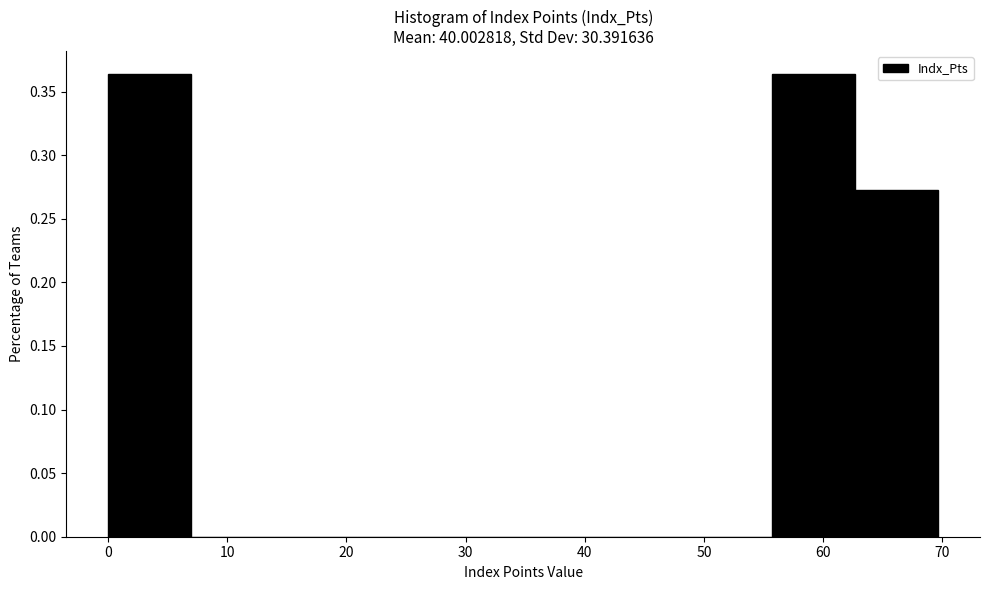

Reading left to right, list every bar in this chart as the range it spans on the x-axis followed by its height. Neither the bar edges nor the heights are printed on the chart, so give them approximately, as read against the axes.

0 to 7: 0.365
7 to 14: 0
14 to 21: 0
21 to 28: 0
28 to 35: 0
35 to 42: 0
42 to 49: 0
49 to 56: 0
56 to 63: 0.365
63 to 70: 0.275